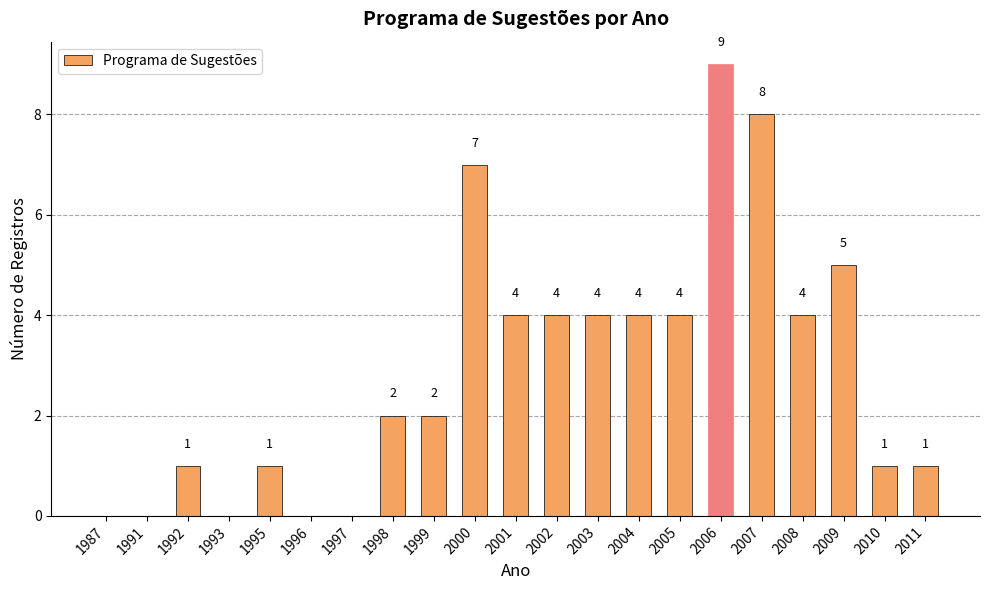

True or false: the data shows 1 at 1998.

False